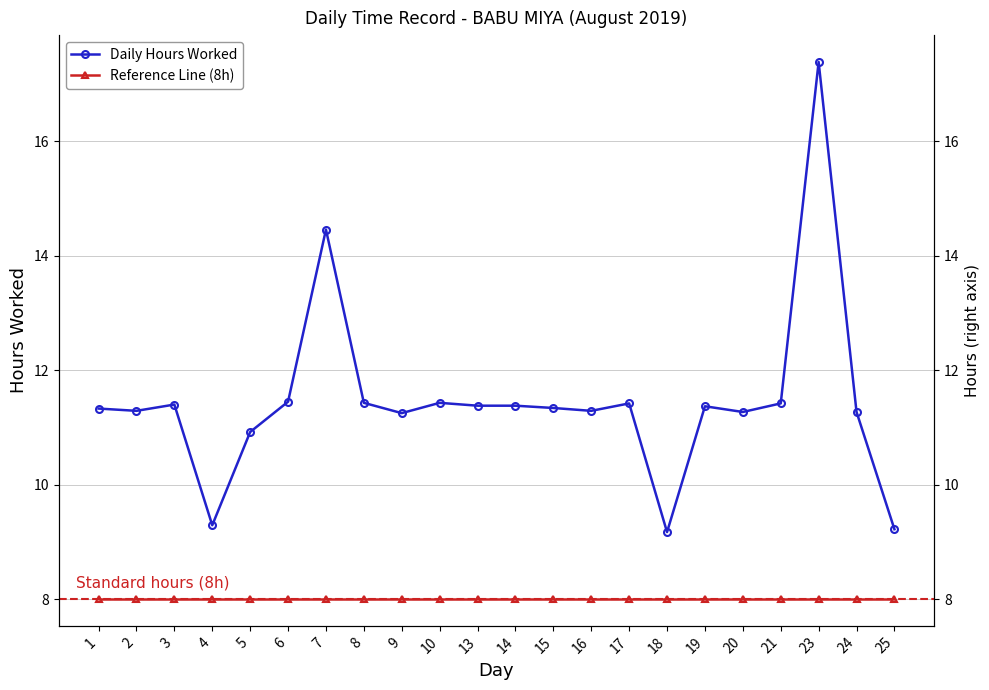

What is the difference between the maximum and minimum values in the Daily Hours Worked series?

8.2